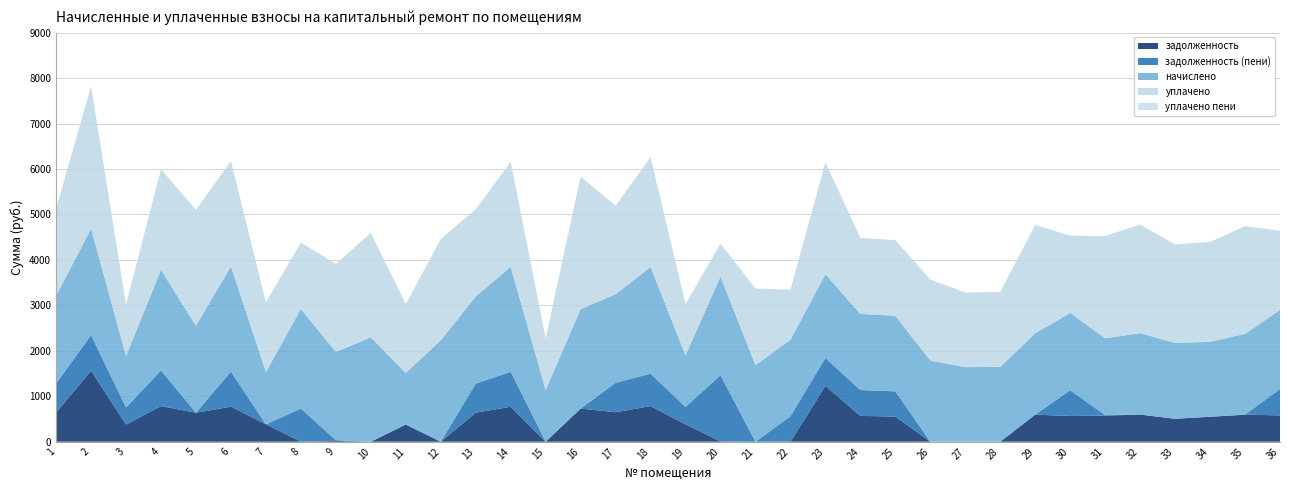

Reading right to left, transcribe all the data shown in this chart.

задолженность: 36=580.1	35=594.2	34=549.4	33=504.6	32=597.3	31=574.7	30=566.6	29=596.1	28=0.0	27=0.0	26=0.0	25=554.4	24=568.6	23=1229.0	22=0.0	21=0.0	20=7.1	19=383.6	18=782.9	17=648.9	16=728.8	15=0.0	14=769.4	13=639.1	12=0.0	11=378.6	10=0.0	9=17.6	8=0.0	7=383.4	6=771.8	5=637.9	4=784.6	3=377.3	2=1563.3	1=641.5
задолженность (пени): 36=580.1	35=1.8	34=0.0	33=0.9	32=0.0	31=11.8	30=566.6	29=0.0	28=0.0	27=0.0	26=0.0	25=554.4	24=568.6	23=614.5	22=560.4	21=0.0	20=1454.8	19=383.6	18=713.6	17=648.9	16=0.0	15=0.0	14=769.4	13=639.1	12=0.0	11=0.0	10=0.0	9=17.6	8=730.0	7=0.0	6=771.8	5=0.0	4=784.6	3=377.3	2=781.6	1=641.5
начислено: 36=1740.3	35=1777.1	34=1648.1	33=1666.5	32=1791.9	31=1688.6	30=1699.7	29=1788.2	28=1648.1	27=1640.7	26=1784.5	25=1662.8	24=1673.9	23=1843.5	22=1681.3	21=1685.0	20=2171.6	19=1131.9	18=2348.6	17=1946.7	16=2186.4	15=1139.3	14=2308.1	13=1917.2	12=2230.7	11=1135.6	10=2297.0	9=1939.3	8=2190.1	7=1150.3	6=2315.4	5=1913.5	4=2212.2	3=1131.9	2=2344.9	1=1924.6
уплачено: 36=1740.3	35=2369.5	34=2197.4	33=2170.2	32=2389.2	31=2251.5	30=1699.7	29=2384.3	28=1648.1	27=1640.7	26=1784.5	25=1662.8	24=1673.9	23=2458.0	22=1102.0	21=1685.0	20=723.9	19=1131.9	18=2417.8	17=1946.7	16=2915.2	15=1139.3	14=2308.1	13=1917.2	12=2230.7	11=1514.1	10=2297.0	9=1939.3	8=1460.1	7=1533.8	6=2315.4	5=2551.4	4=2212.2	3=1131.9	2=3126.6	1=1924.6
уплачено пени: 36=0.0	35=0.0	34=0.0	33=0.0	32=0.0	31=0.0	30=0.0	29=0.0	28=0.0	27=0.0	26=0.0	25=0.0	24=0.0	23=1.4	22=0.0	21=0.0	20=0.0	19=0.0	18=0.0	17=0.0	16=0.0	15=0.0	14=0.0	13=0.0	12=0.0	11=0.0	10=0.0	9=0.0	8=0.0	7=0.0	6=0.0	5=0.0	4=0.0	3=0.0	2=7.9	1=0.0